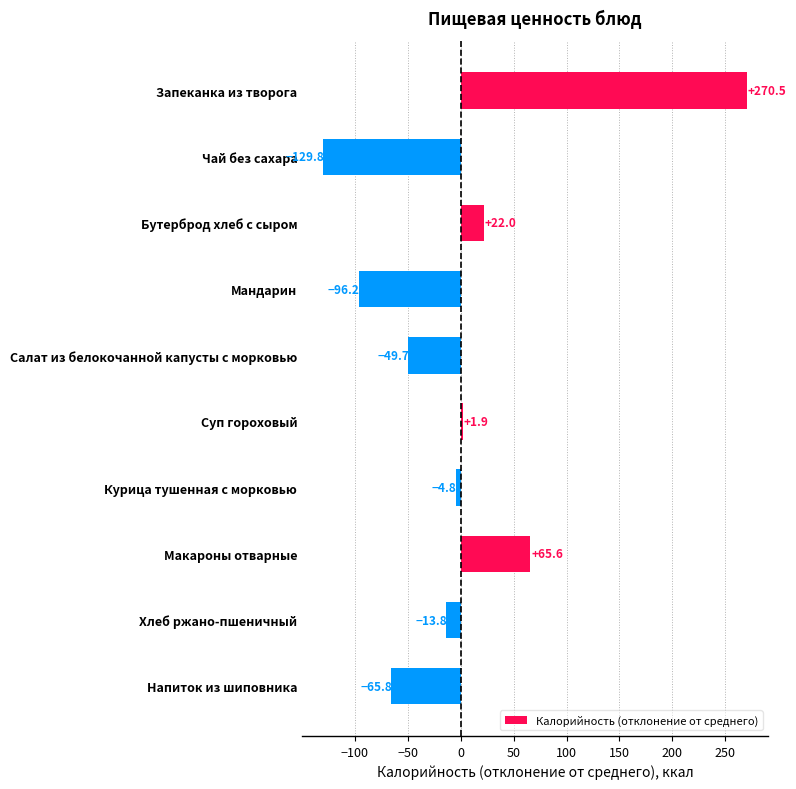

Which has a higher value, Курица тушенная с морковью or Макароны отварные?

Макароны отварные